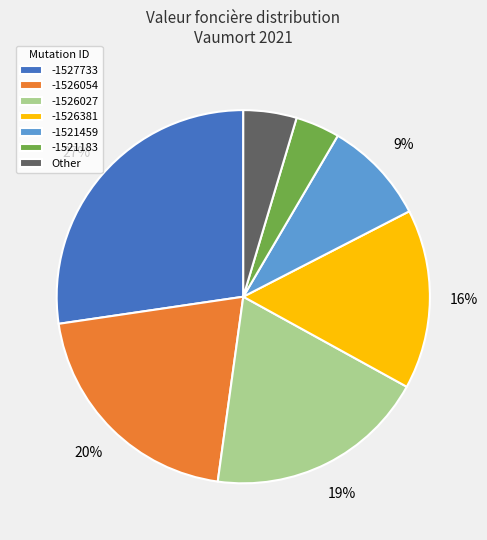

How many segments does this pie chart have?

7